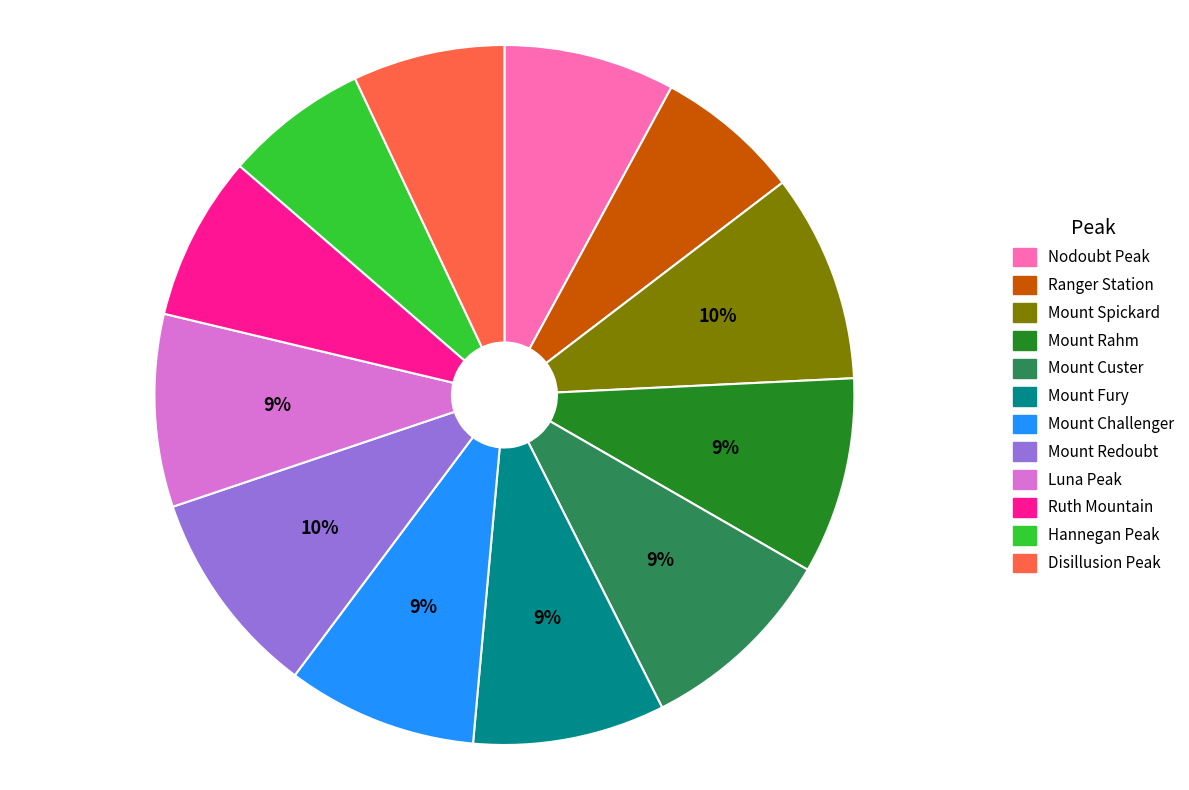

Is Mount Fury the majority of the pie?

No